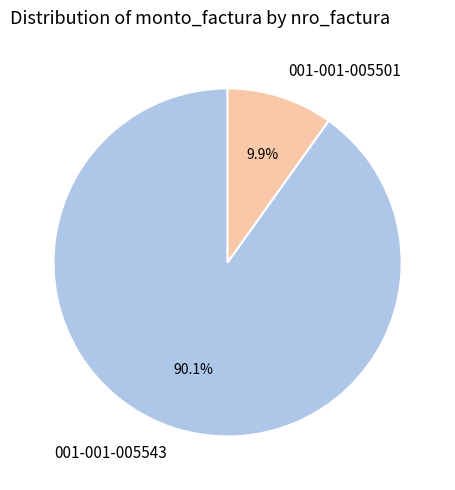

What percentage is the 001-001-005501 slice, to the nearest percent?

10%